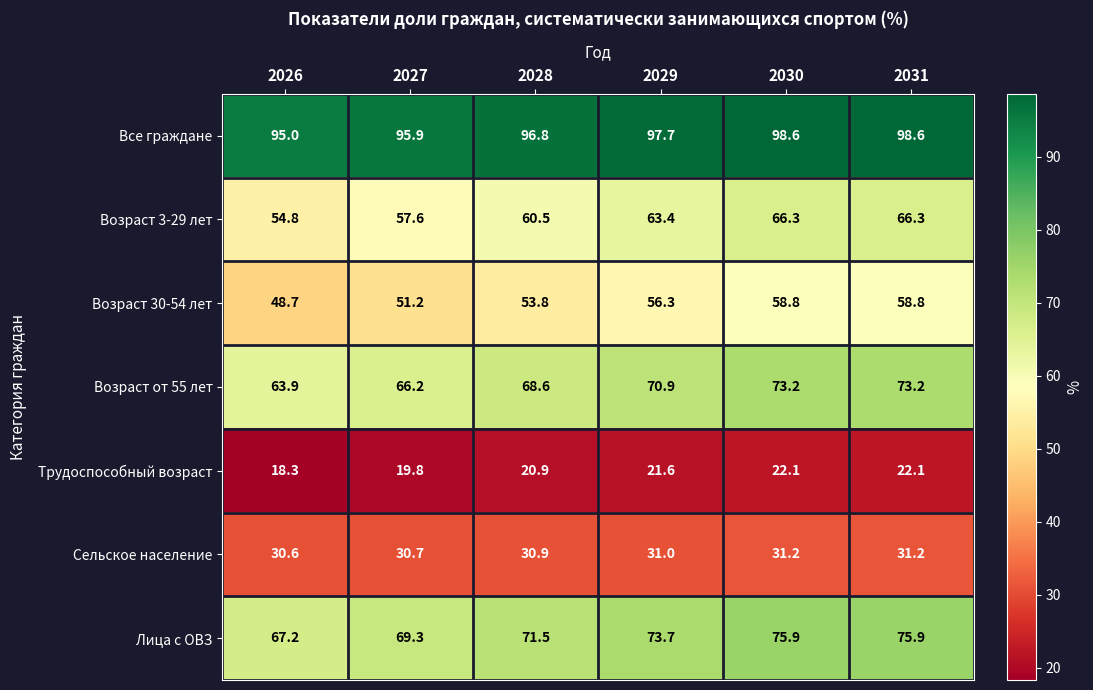

What is the difference between the second highest and minimum values in the Возраст 3-29 лет series?

11.5